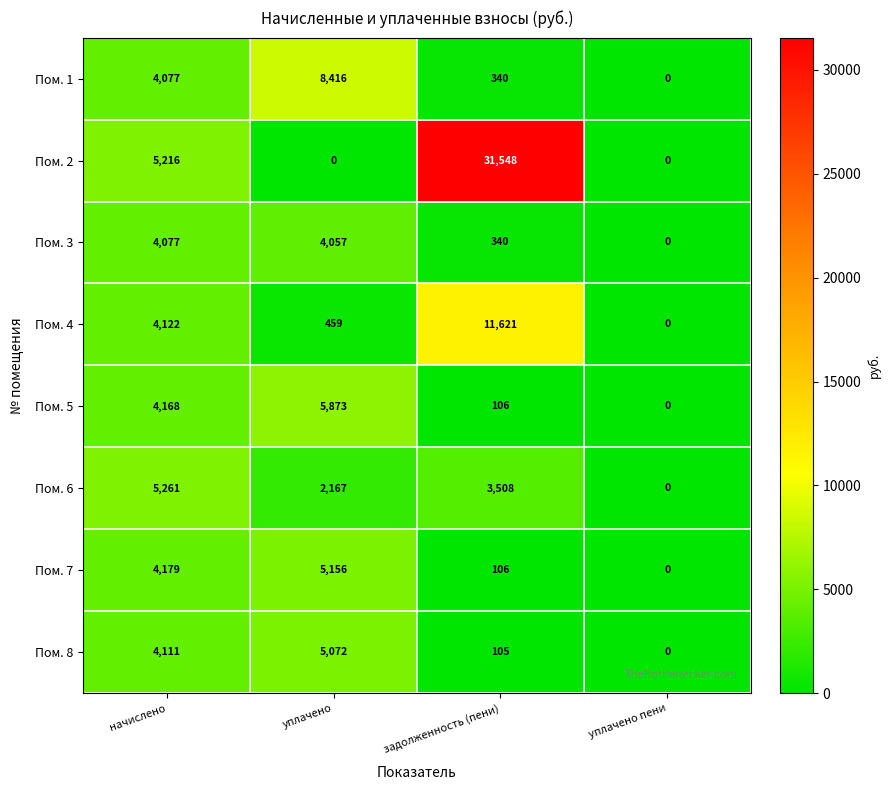

Rank the series at уплачено from lowest to highest value.

Пом. 2, Пом. 4, Пом. 6, Пом. 3, Пом. 8, Пом. 7, Пом. 5, Пом. 1